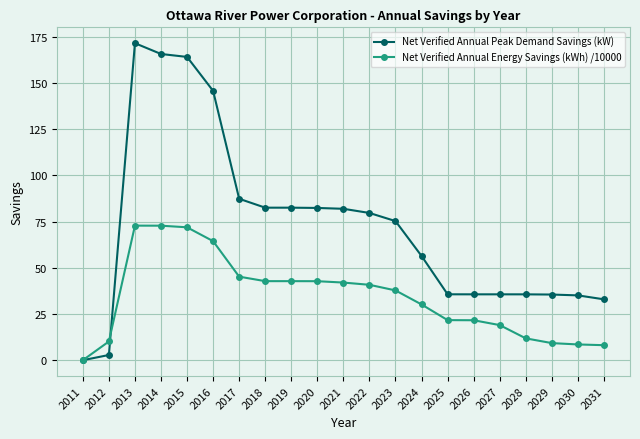

How many positive values does the Net Verified Annual Energy Savings (kWh) /10000 series have?

20